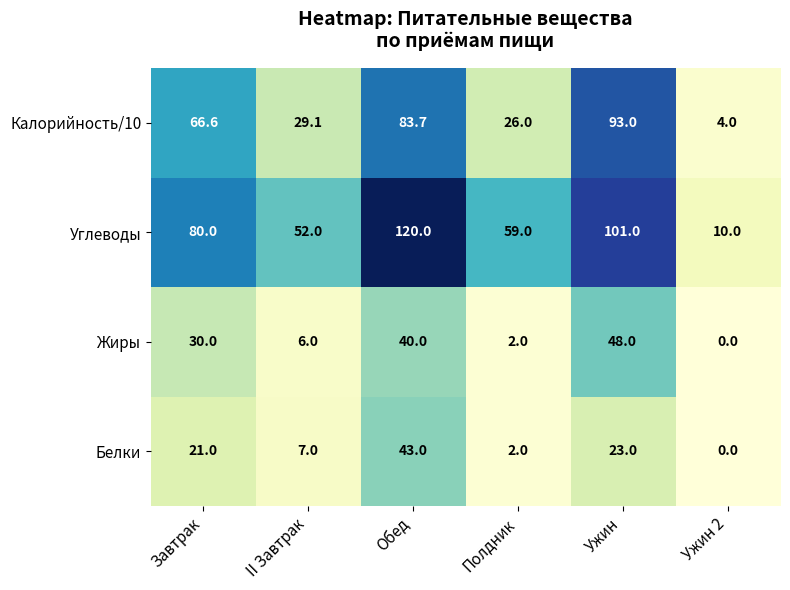

Rank the series by their maximum value, from highest to lowest.

Углеводы, Калорийность/10, Жиры, Белки